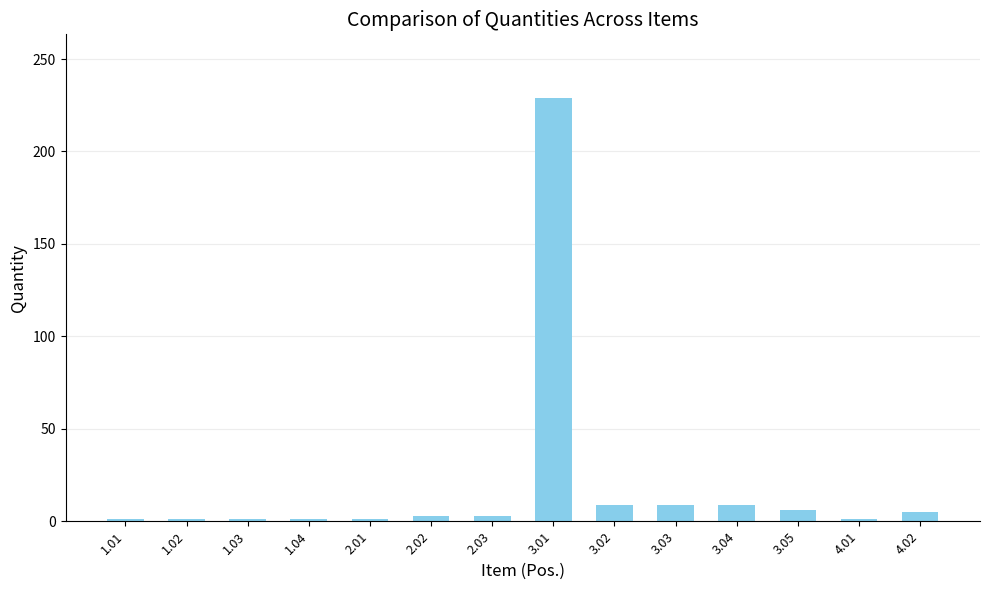

What is the greatest value displayed?

229